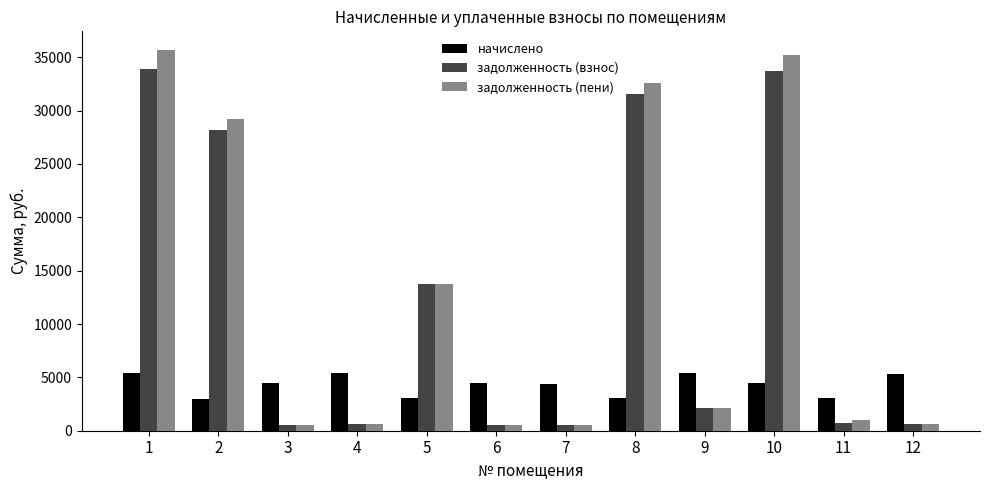

Is it true that задолженность (взнос) equals 603.1 at 4?

True